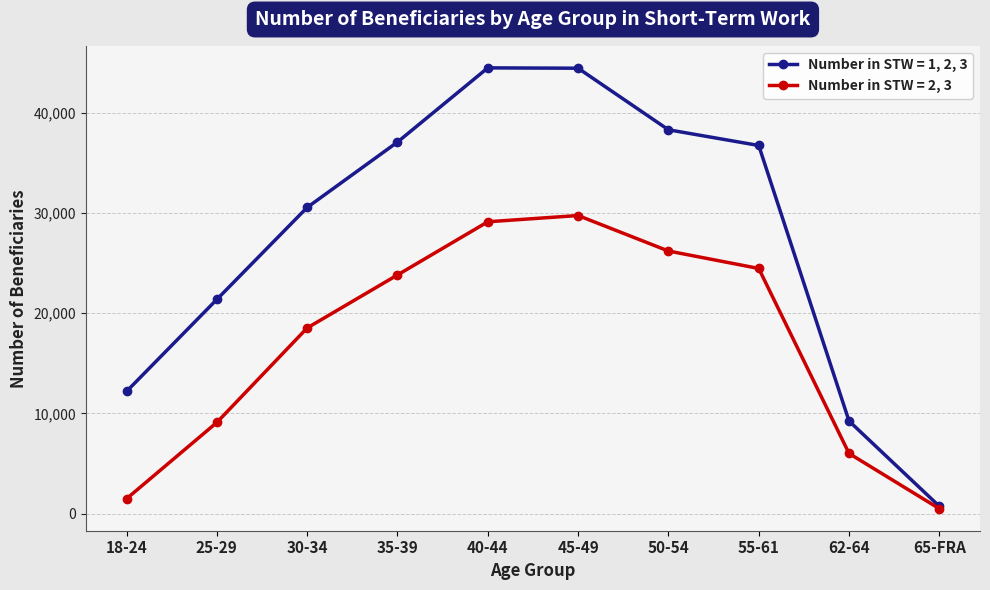

How many data points does each series have?

10